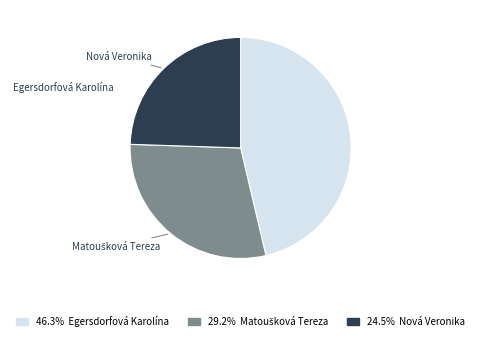

Which has a higher value, Egersdorfová Karolína or Nová Veronika?

Egersdorfová Karolína